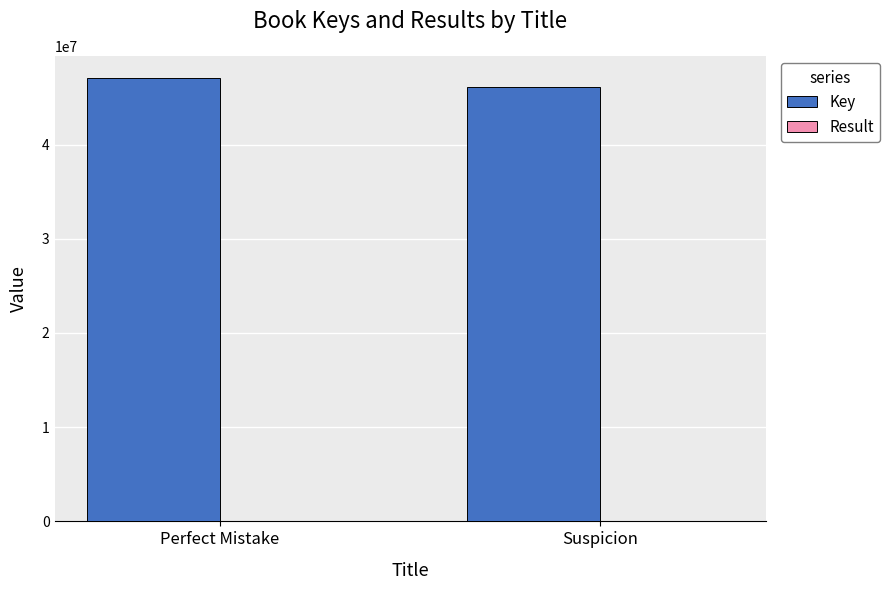

The value of Key at Perfect Mistake is 47064293. True or false?

True